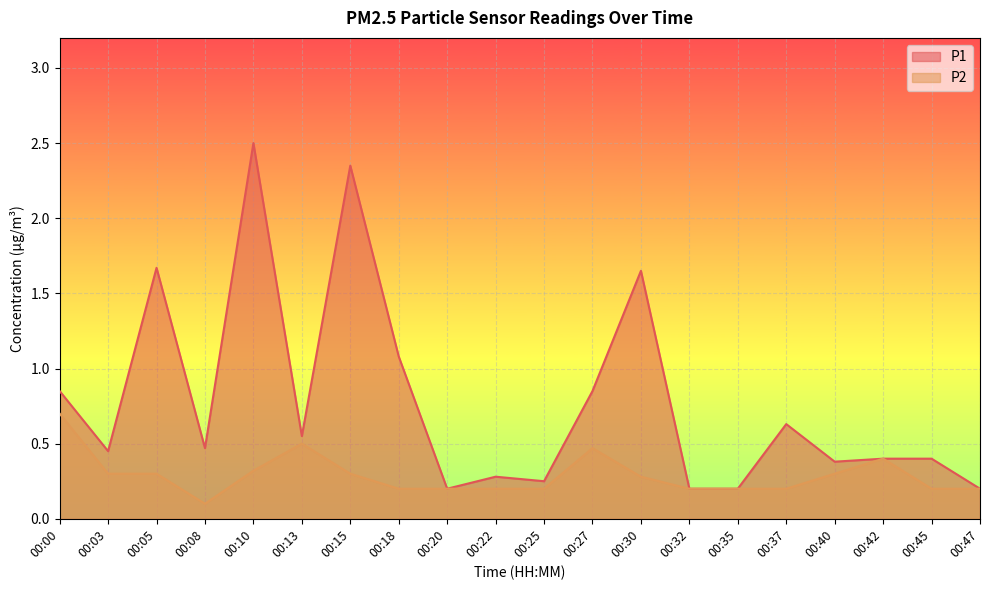

What value does the P2 series have at 00:20?

0.2